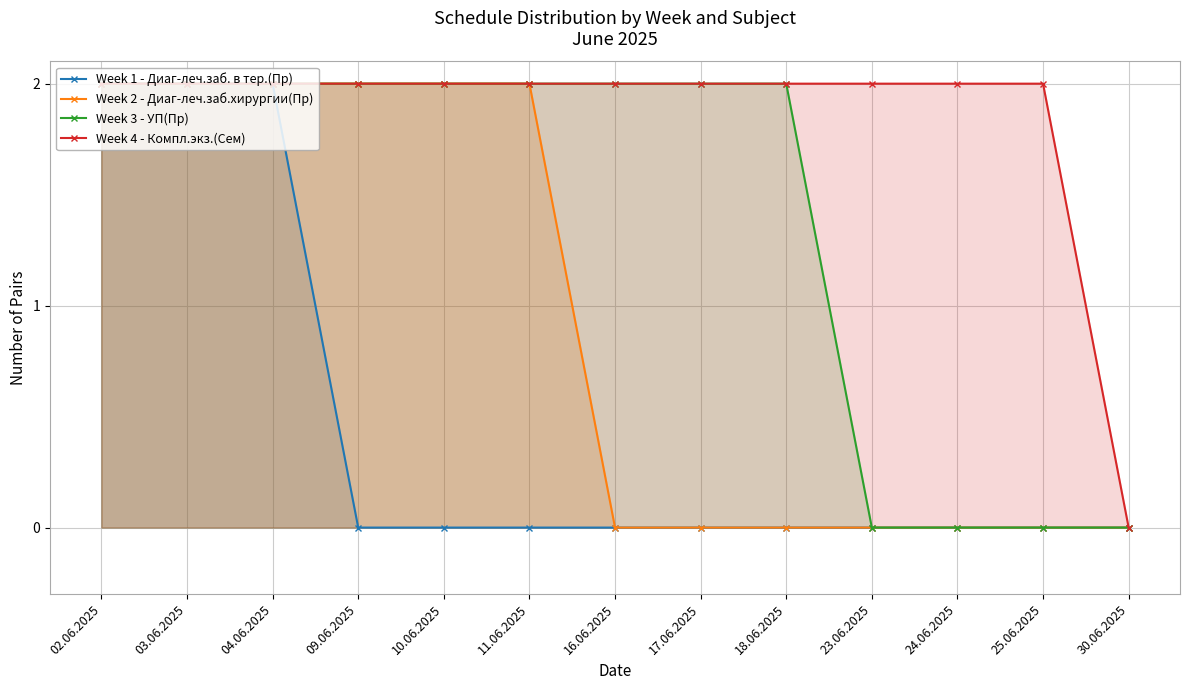

How many values in the Week 3 - УП(Пр) series are below 2?

4